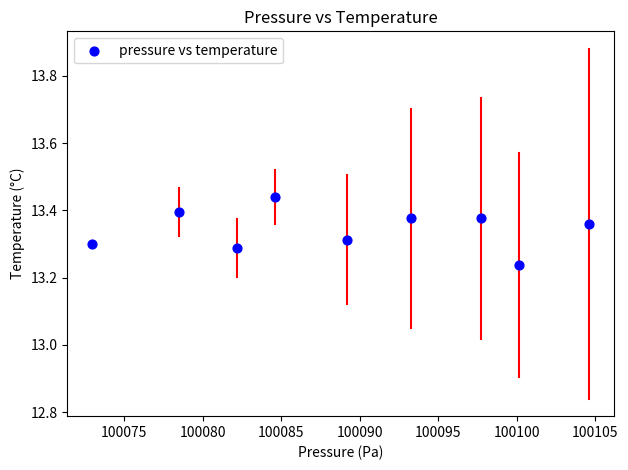

What is the average X value?

100089.2